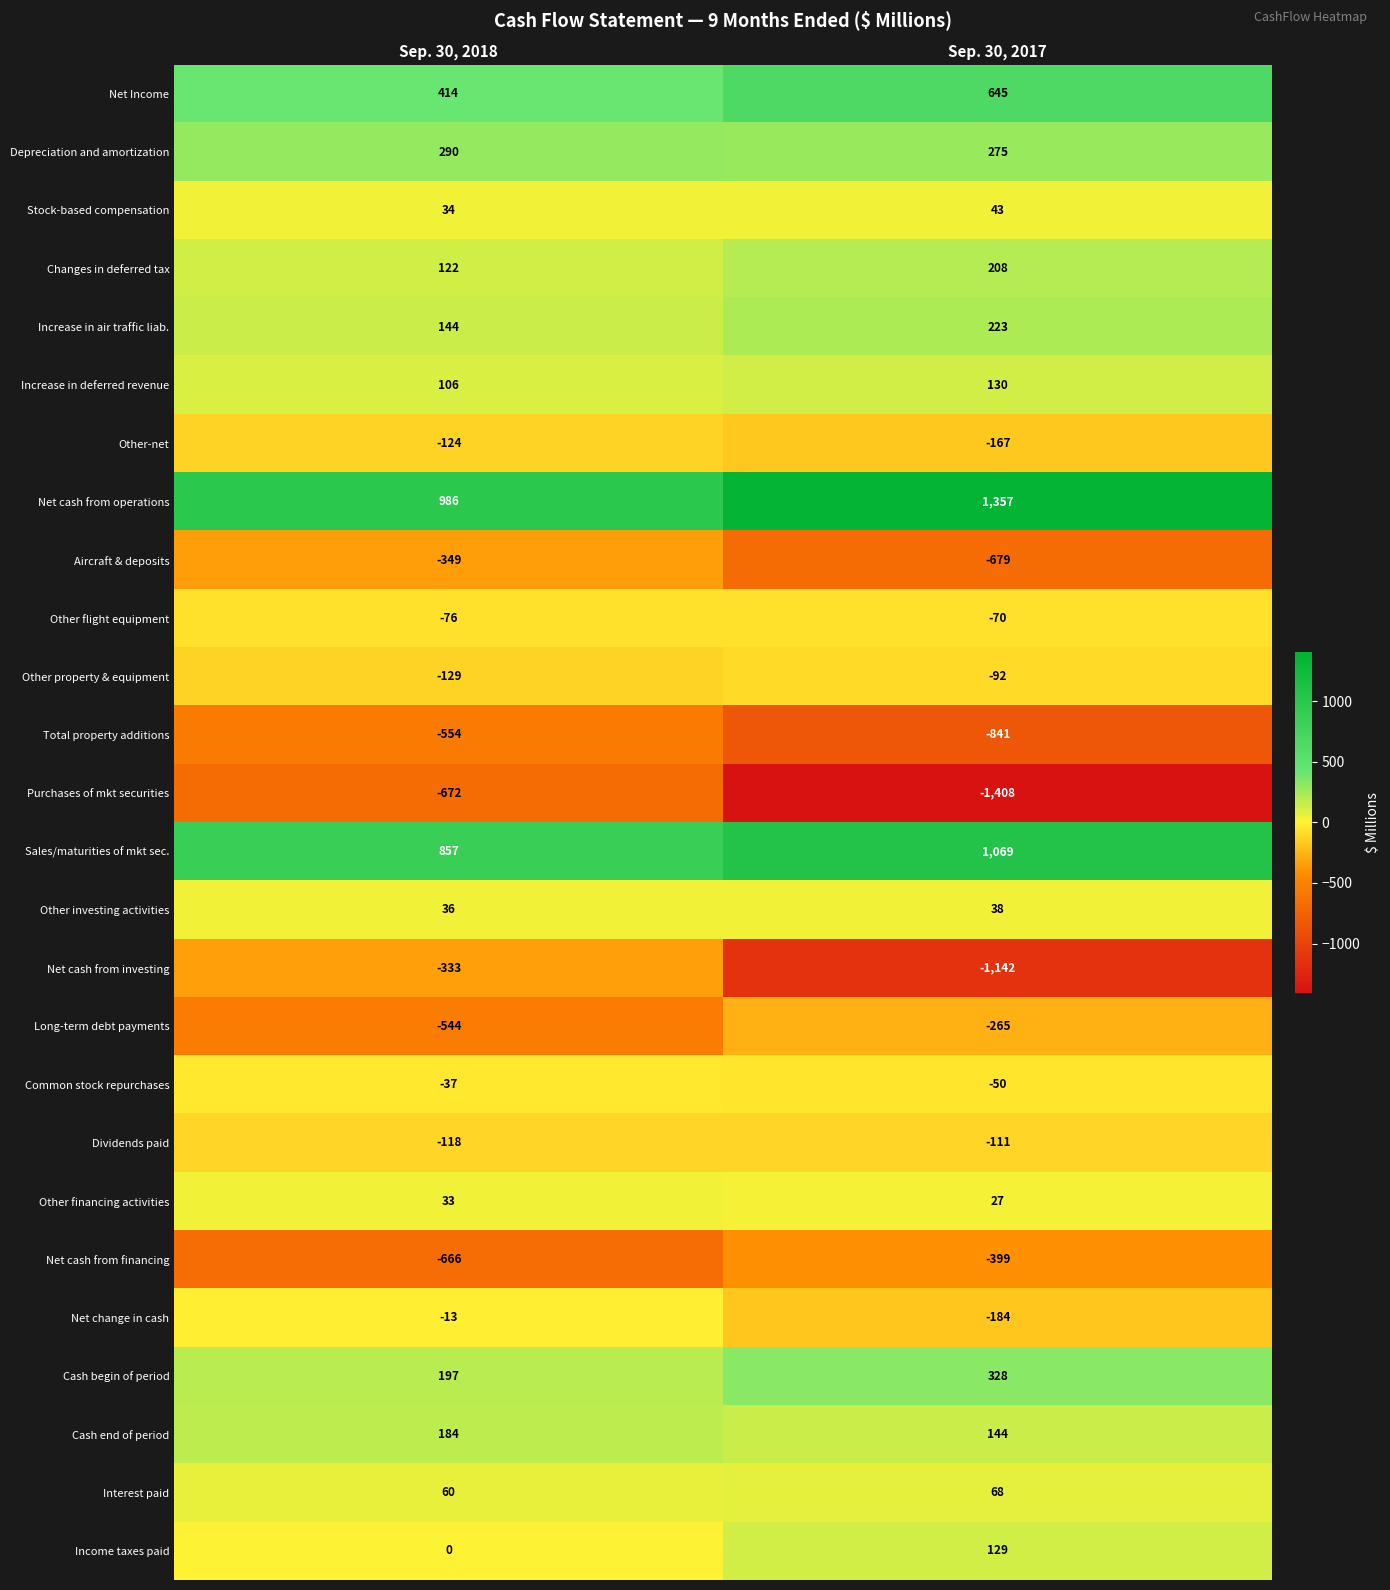

Which series has the largest total across all categories?

Net cash from operations